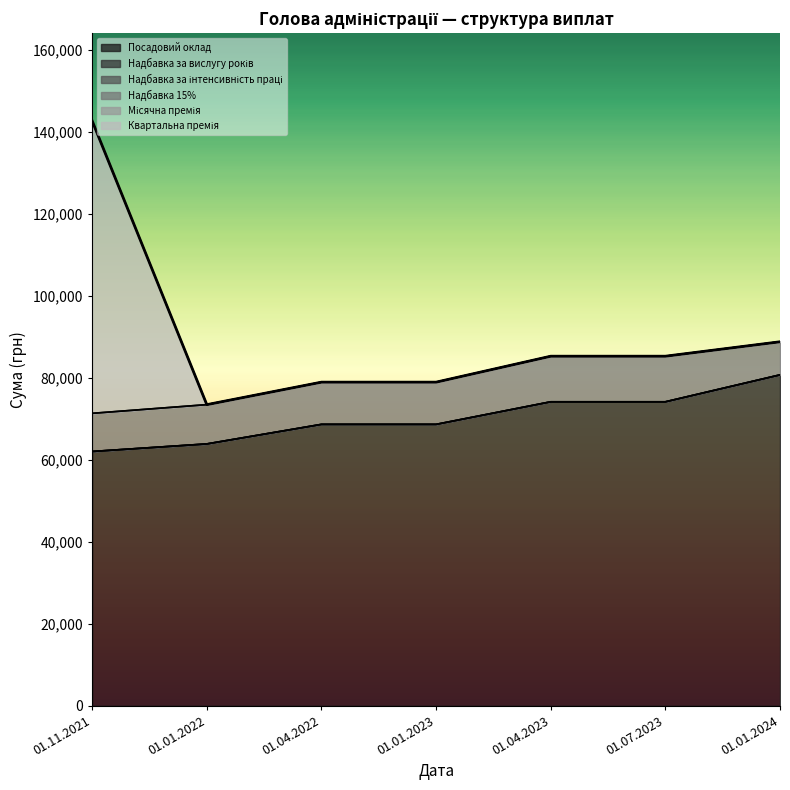

Which series has the widest spread of values?

Квартальна премія